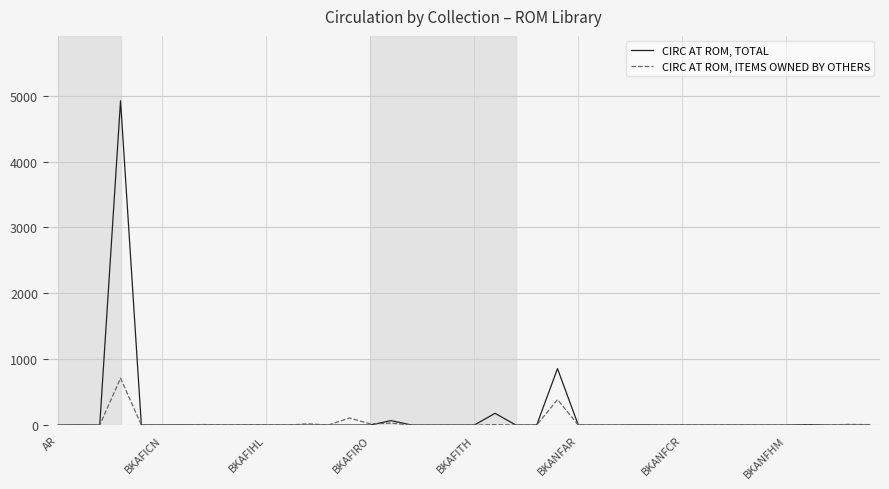

What is the maximum value shown in the chart?

4922